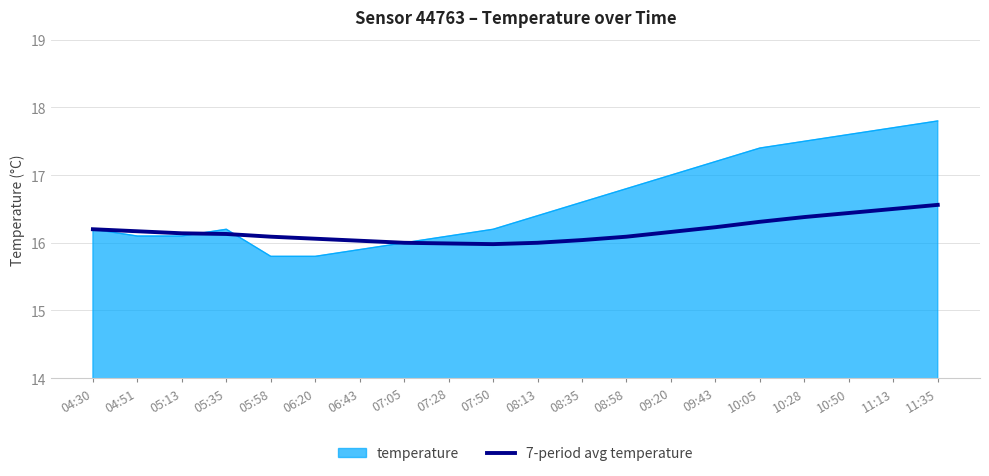

What is the total value across all series at 04:51?

32.3